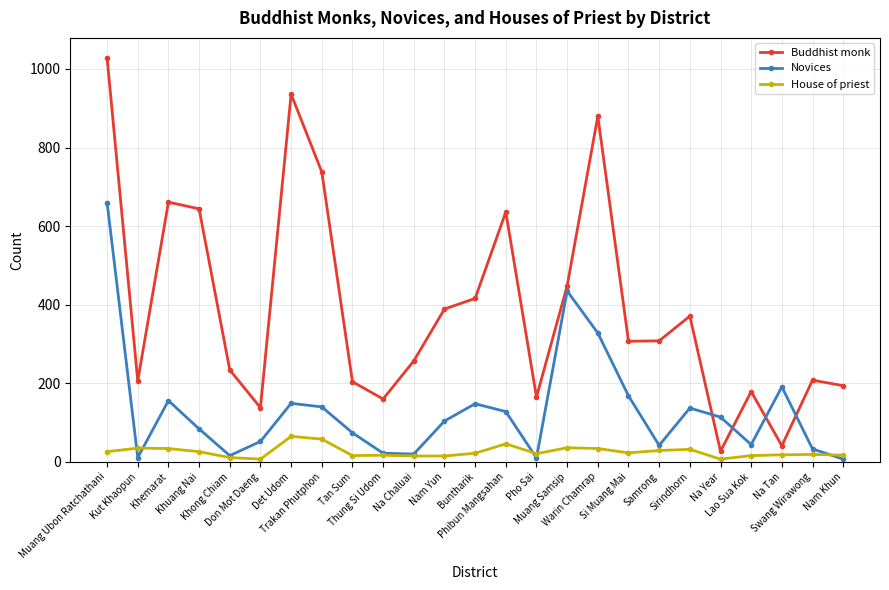

At Pho Sai, list the series in order from largest to smallest.

Buddhist monk, House of priest, Novices